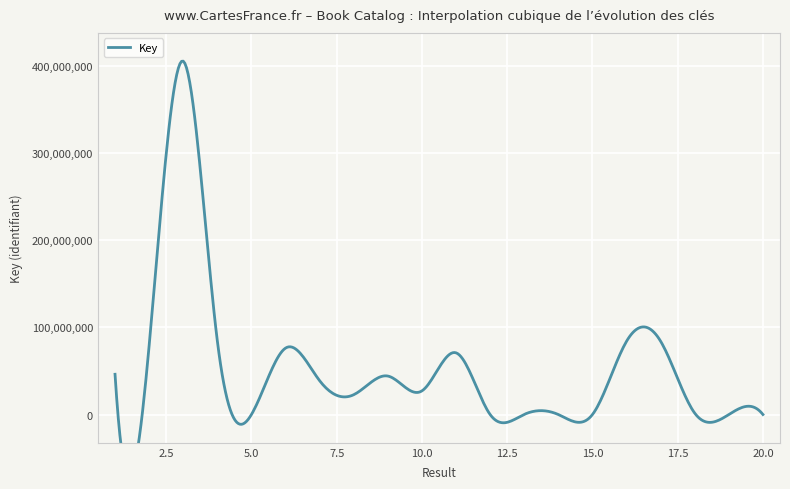

Where is the data nearest to the value 202746274?

4